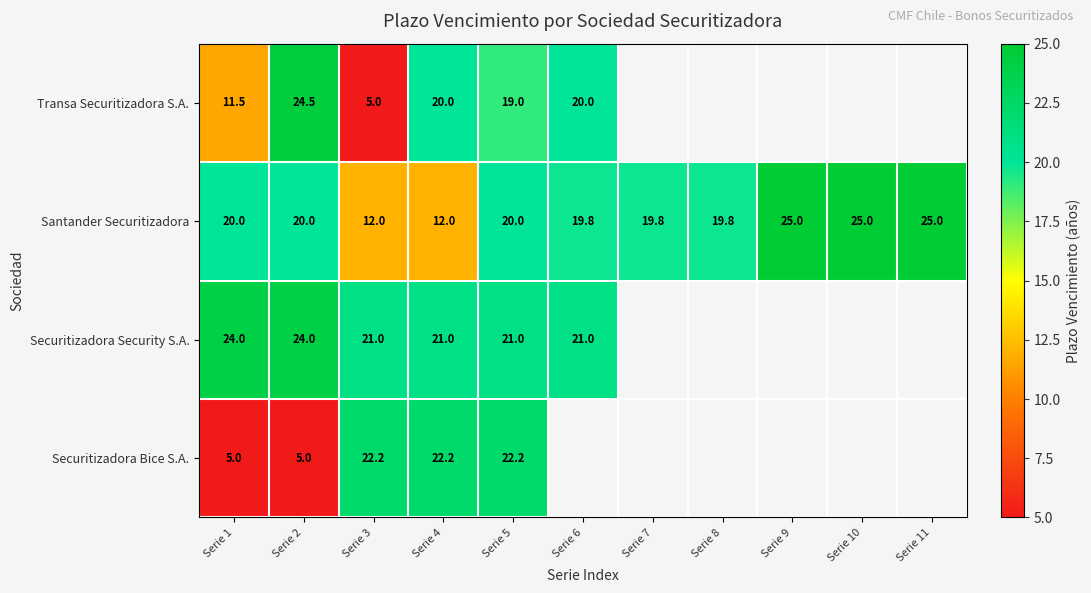

The value of Santander Securitizadora at Serie 2 is 7.9. True or false?

False